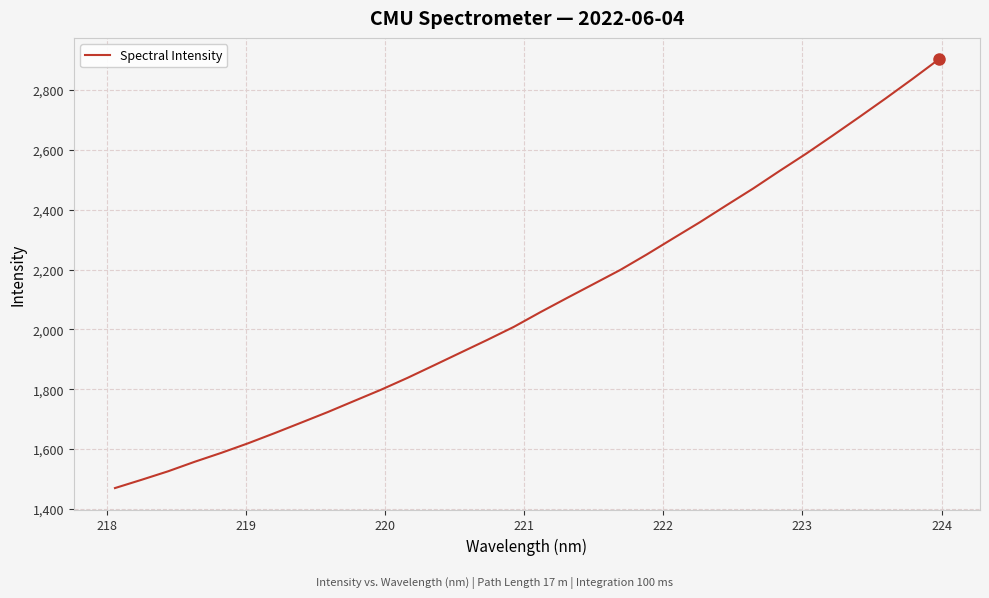

What is the smallest value displayed?

1469.3